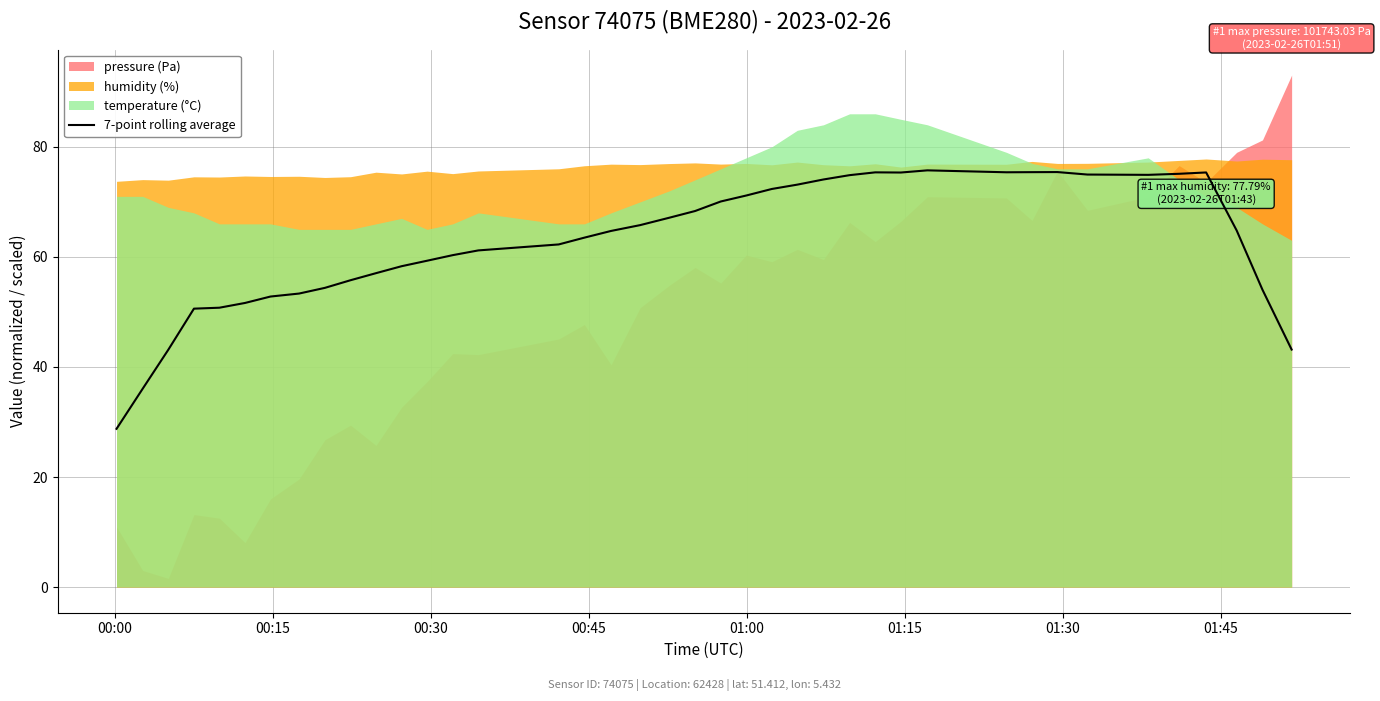

What is the lowest value of the 7-point rolling average series?

28.8